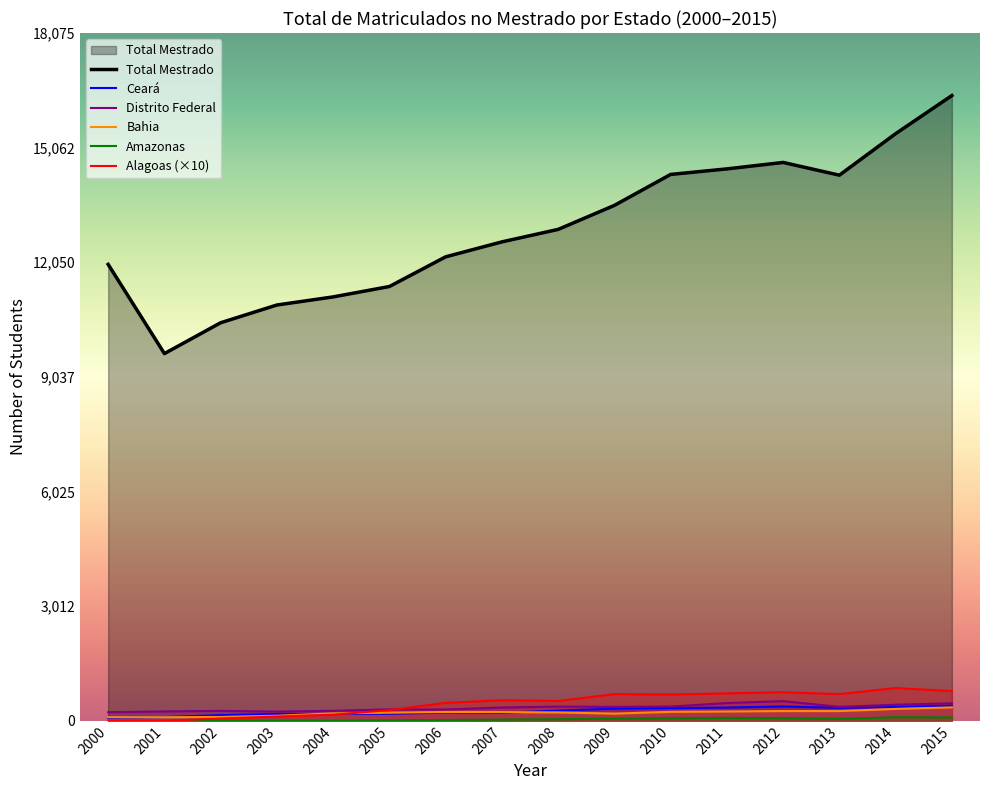

What is the maximum value for Mestrado 2007?

12586